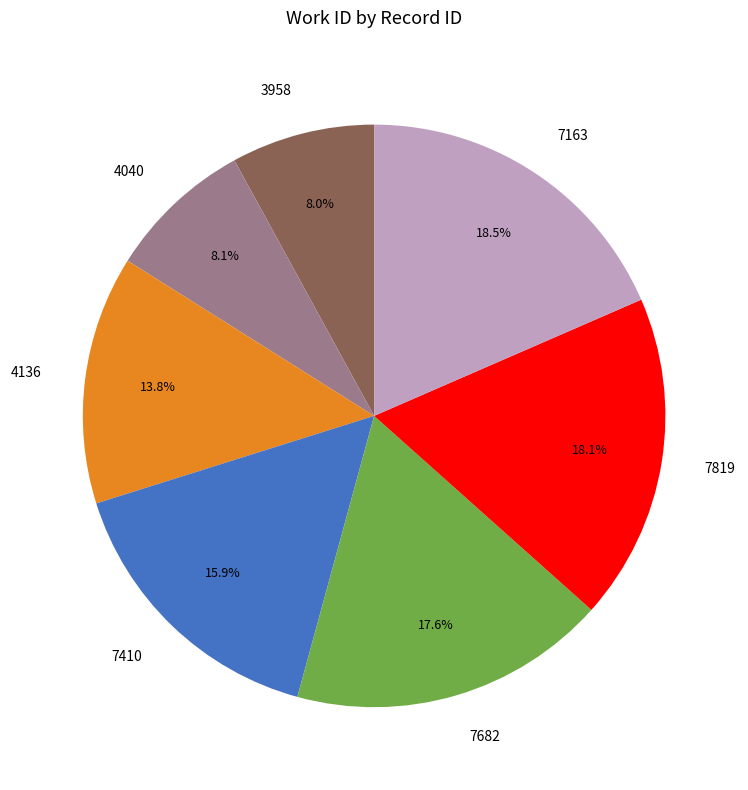

Combined, do 4040 and 7819 account for over 50%?

No